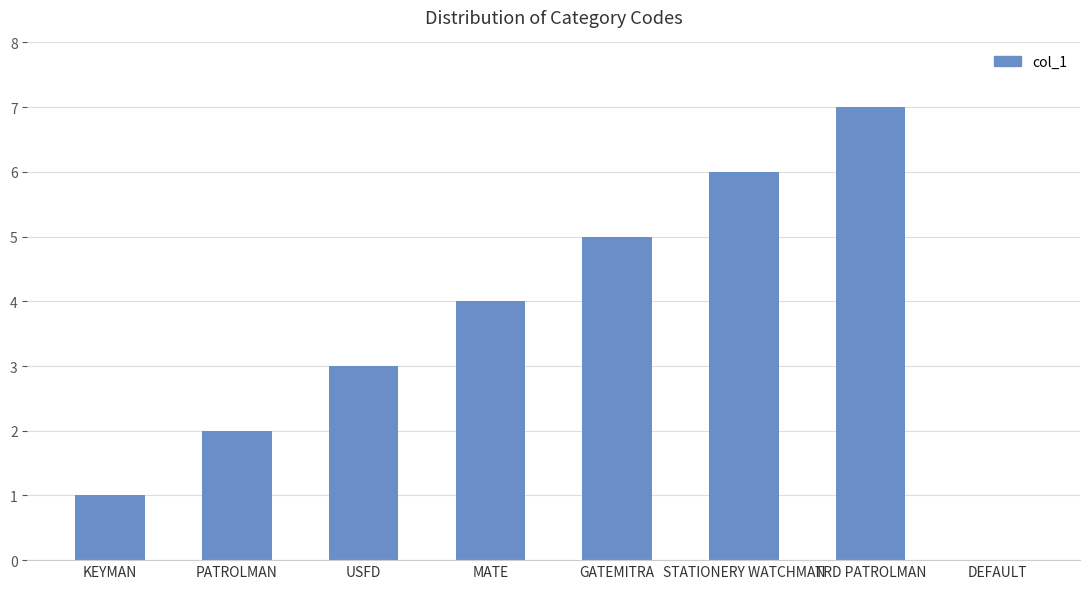

What value does the data have at STATIONERY WATCHMAN?

6